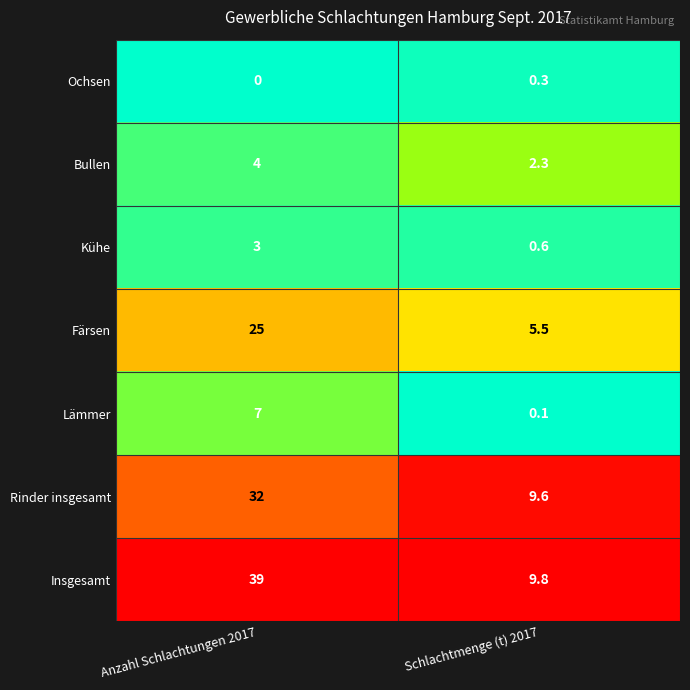

What is the greatest value displayed?

39.0